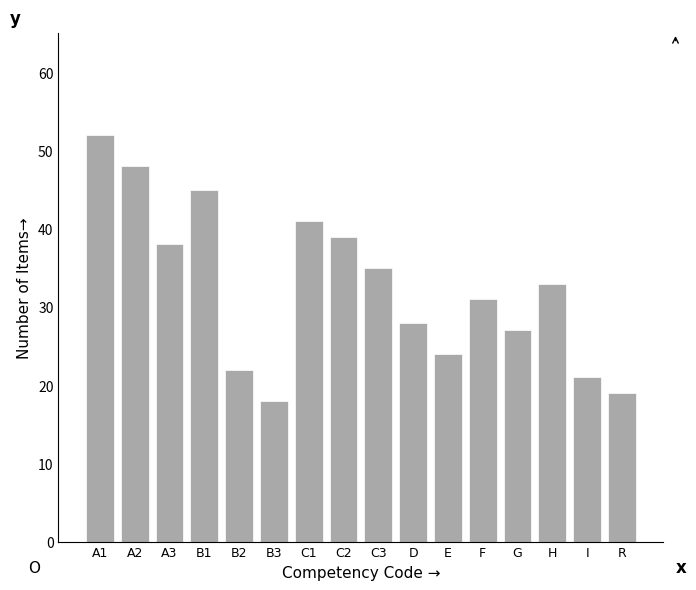

Reading left to right, extract all data points from this chart.

A1=52	A2=48	A3=38	B1=45	B2=22	B3=18	C1=41	C2=39	C3=35	D=28	E=24	F=31	G=27	H=33	I=21	R=19